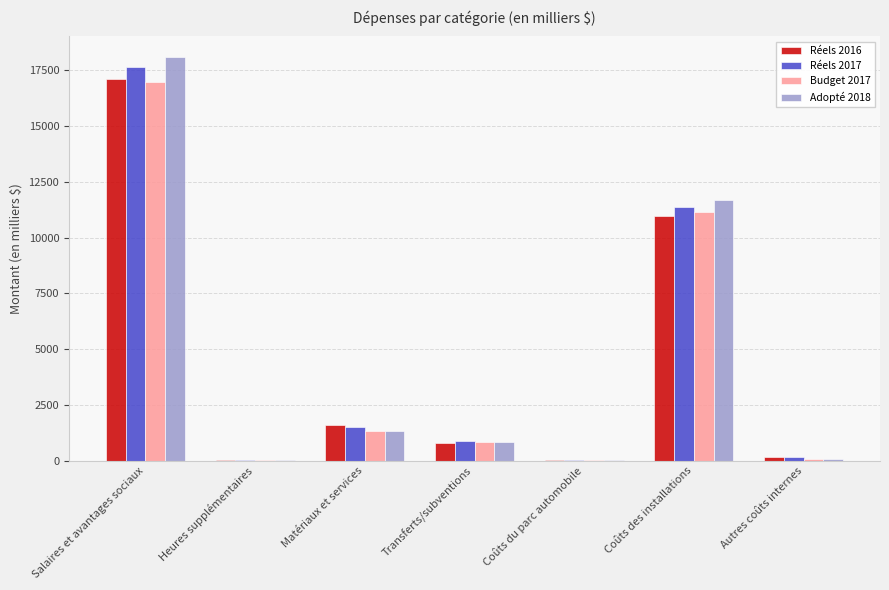

The Réels 2017 series shows 2267 at Matériaux et services. True or false?

False